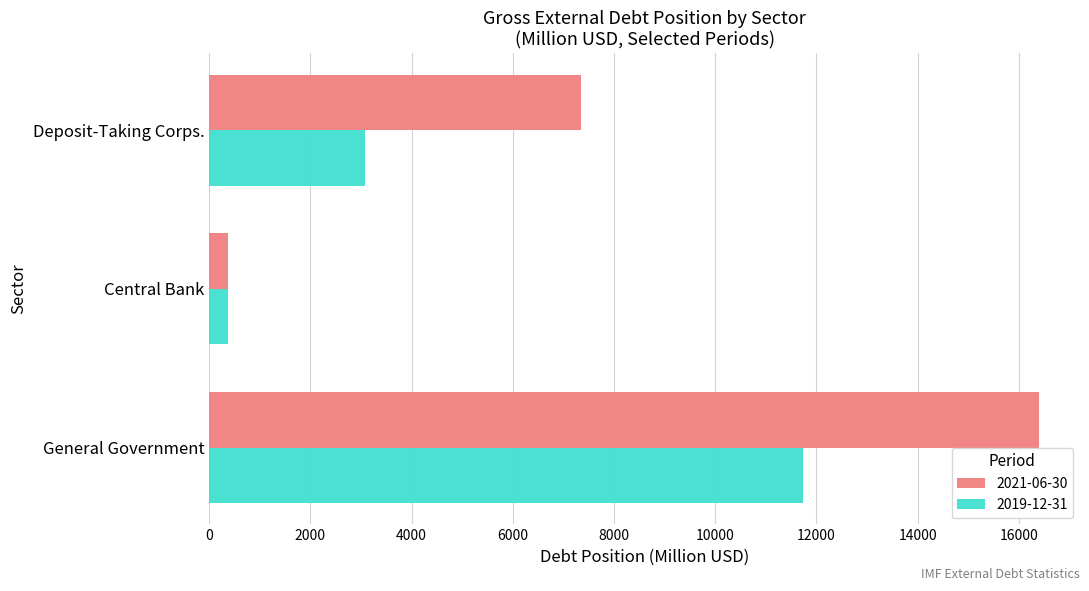

Is it true that 2019-12-31 equals 20367.3 at General Government?

False